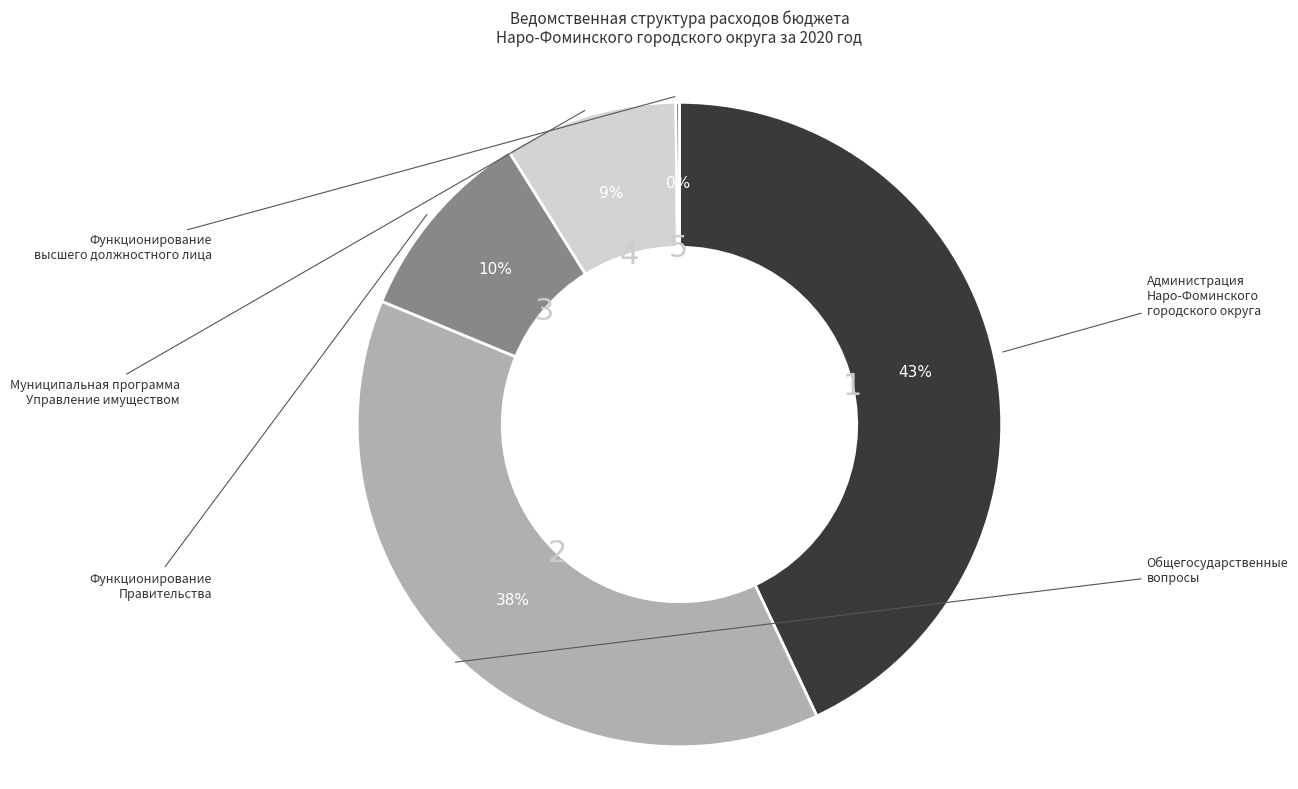

What is the change in value from Администрация Наро-Фоминского городского округа to Функционирование высшего должностного лица?

-602690000